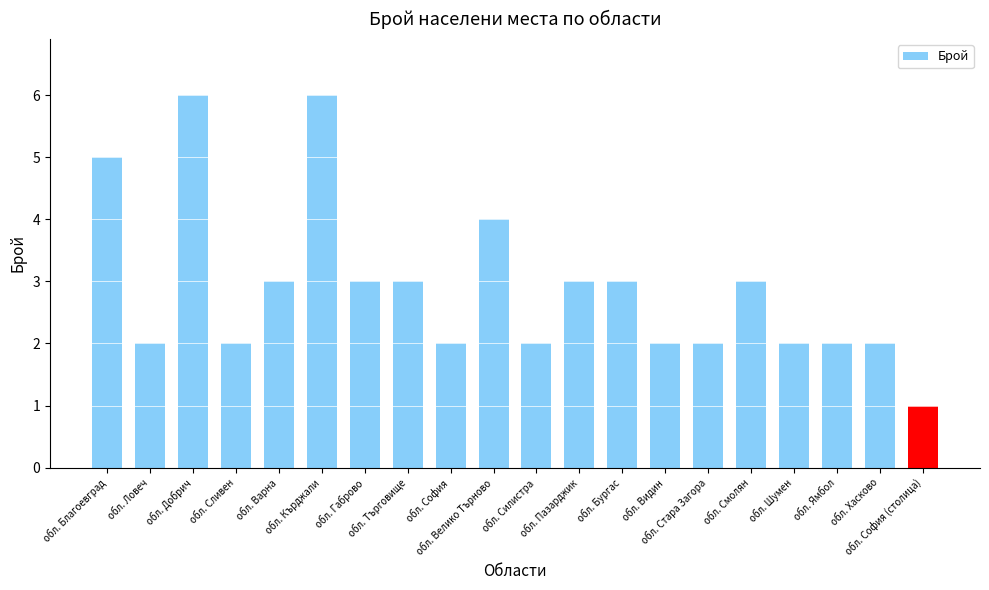

What is the value of the 15th bar from the left?

2